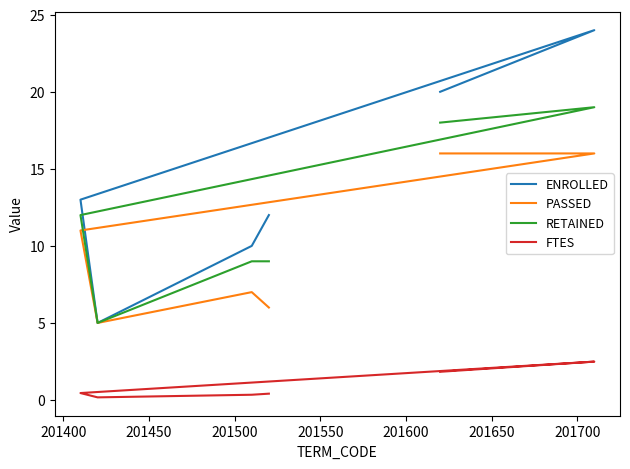

True or false: PASSED has a value of 11.2 at 201550.

False